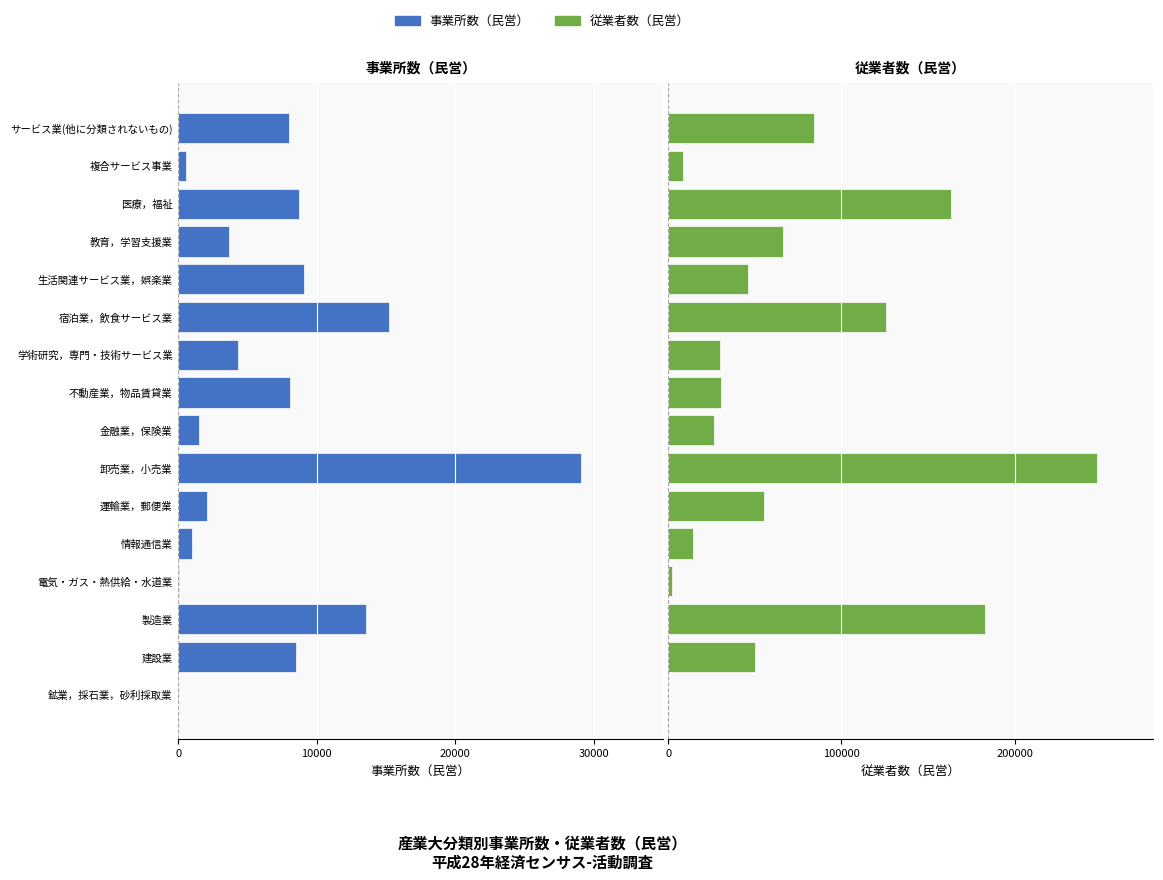

What is the total value across all series at 複合サービス事業?

7755